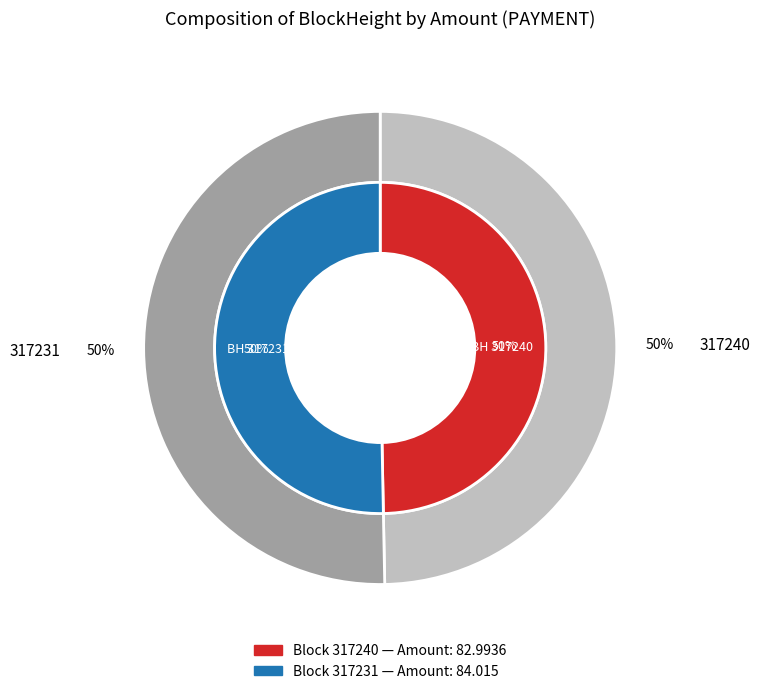

Count the number of slices in the pie.

2